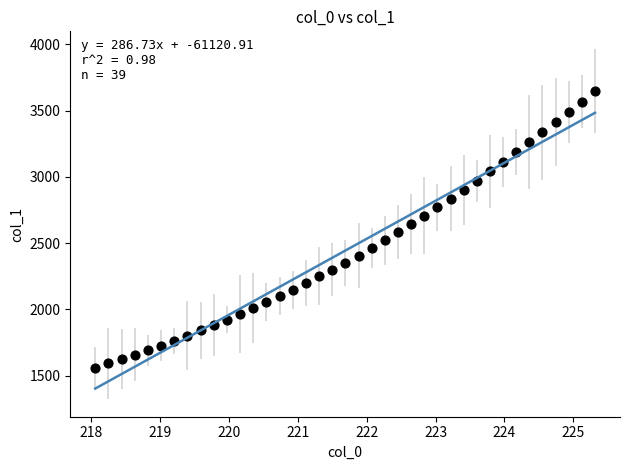

What is the range of X values (max minus min)?

7.3